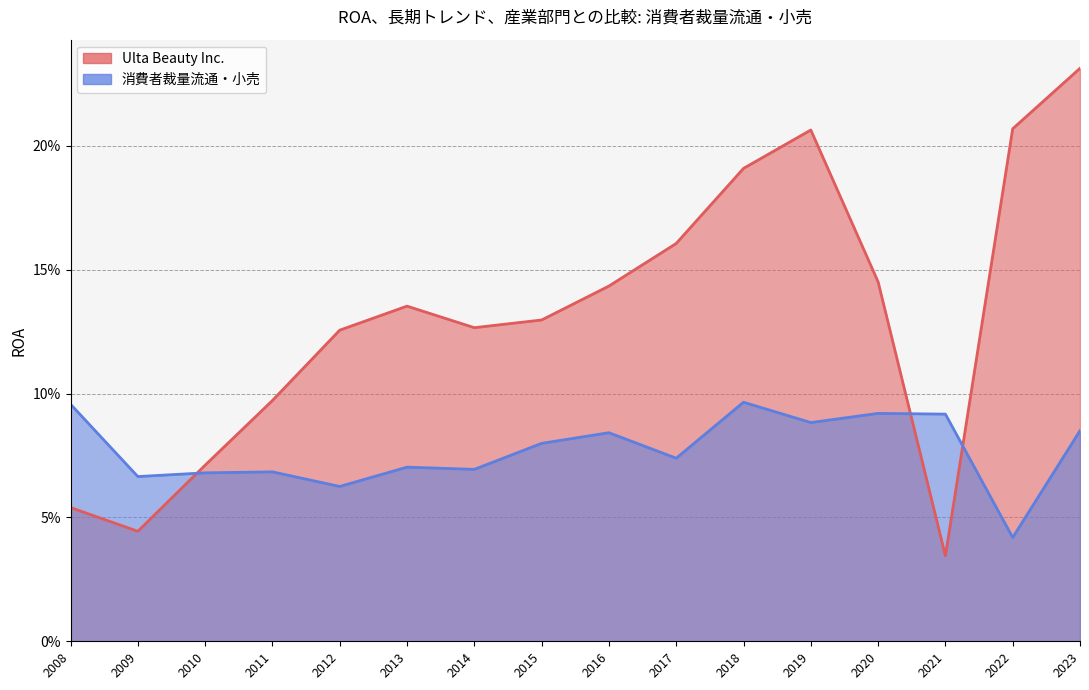

What is the label of the 15th point from the right?

2009-01-31